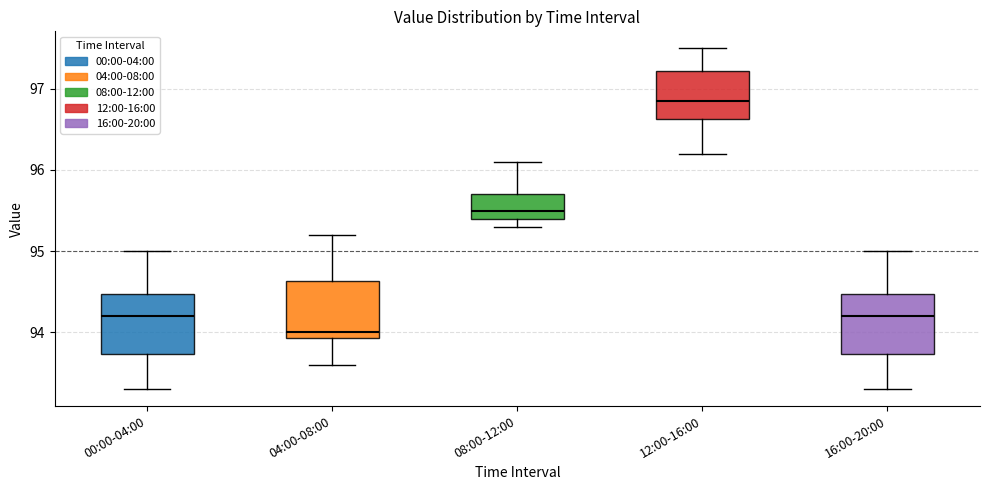

Reading left to right, read every box against the y-axis: the position of its median line, the range the box covers, and the ends of its whiskers. The values are not printed on the chart, so give them approximately, as read against the axis.

00:00-04:00: median 94.2, box 93.7 to 94.5, whiskers 93.3 to 95.0
04:00-08:00: median 94.0, box 93.9 to 94.6, whiskers 93.6 to 95.2
08:00-12:00: median 95.5, box 95.4 to 95.7, whiskers 95.3 to 96.1
12:00-16:00: median 96.9, box 96.6 to 97.2, whiskers 96.2 to 97.5
16:00-20:00: median 94.2, box 93.7 to 94.5, whiskers 93.3 to 95.0